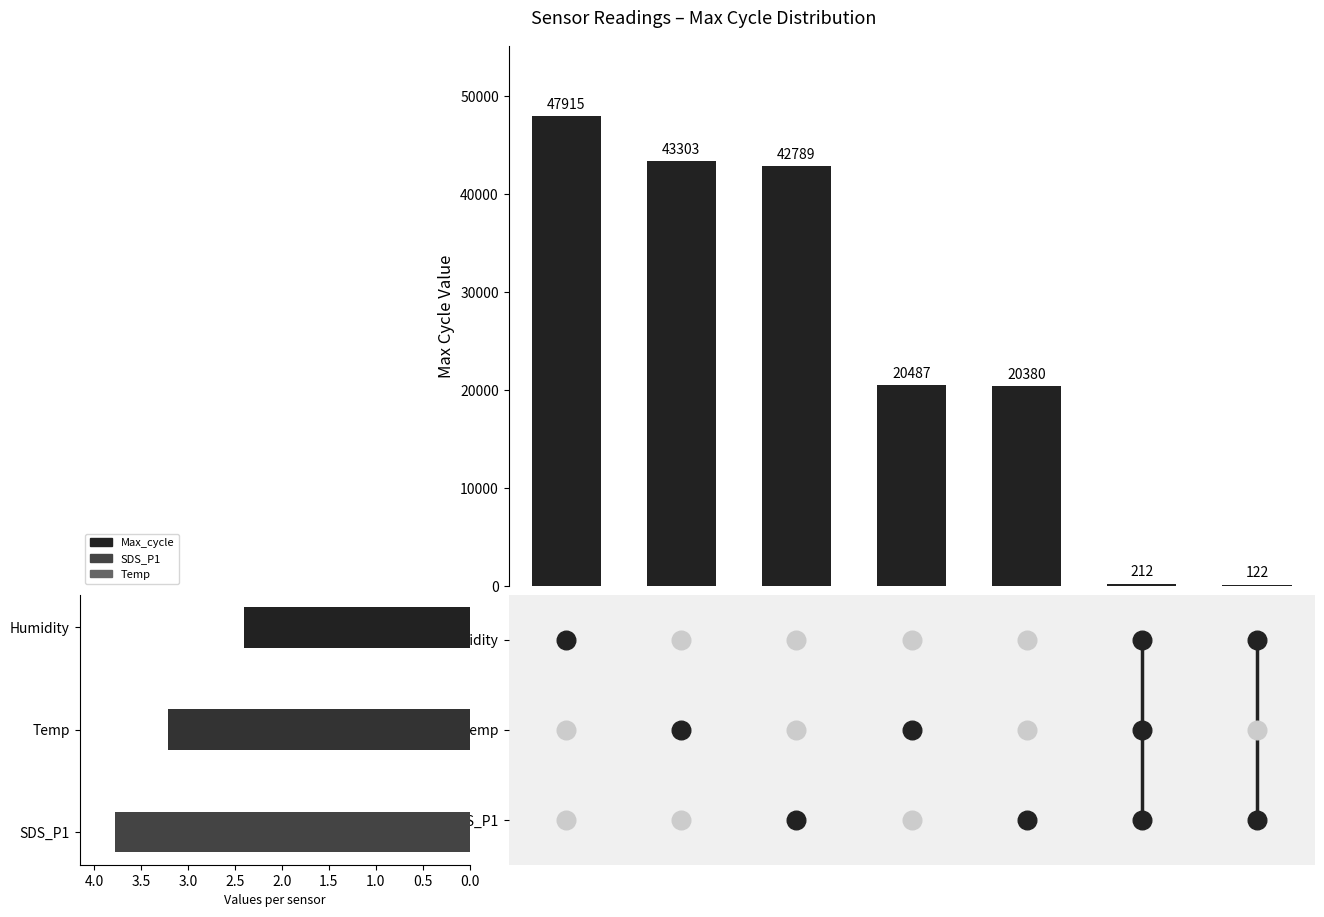

What is the ratio of the value at 1.5 to the value at 3.0?

167.9